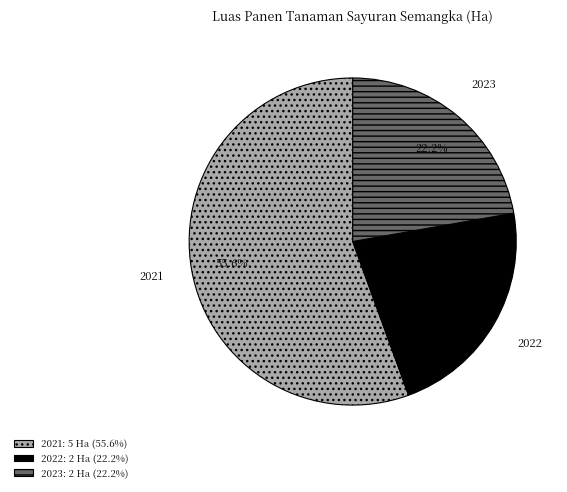

Does 2022 represent more than half of the total?

No